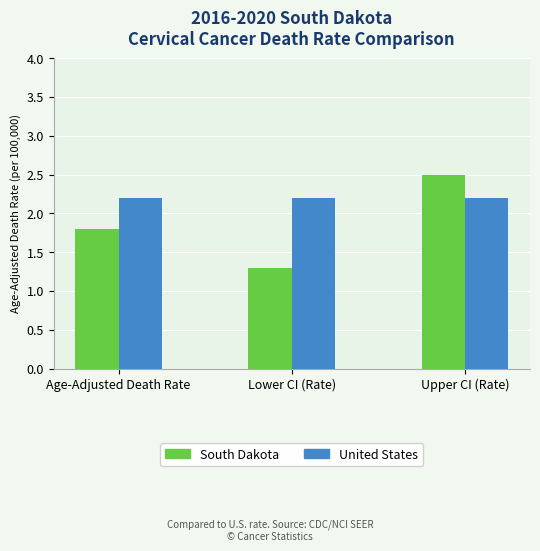

Count the number of categories in the chart.

3